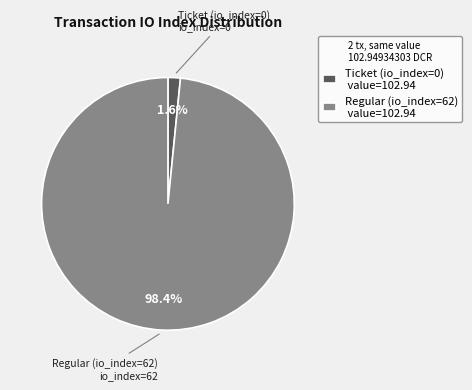

To the nearest percent, what is the difference between the largest and smallest slice percentages?

97%